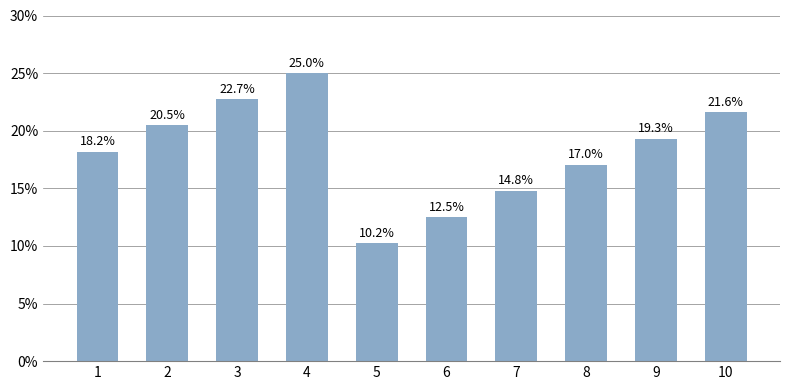

Is it true that the value at 9 is 5.3?

False